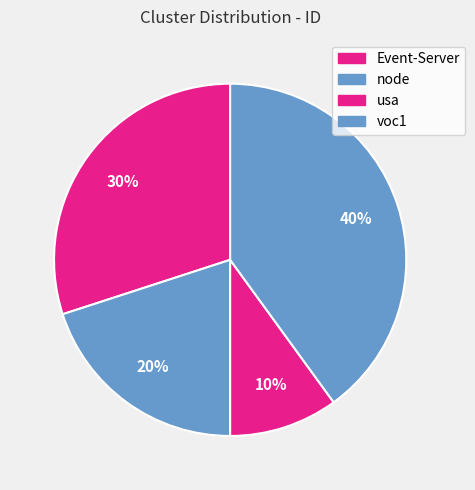

What percentage is the voc1 slice, to the nearest percent?

40%